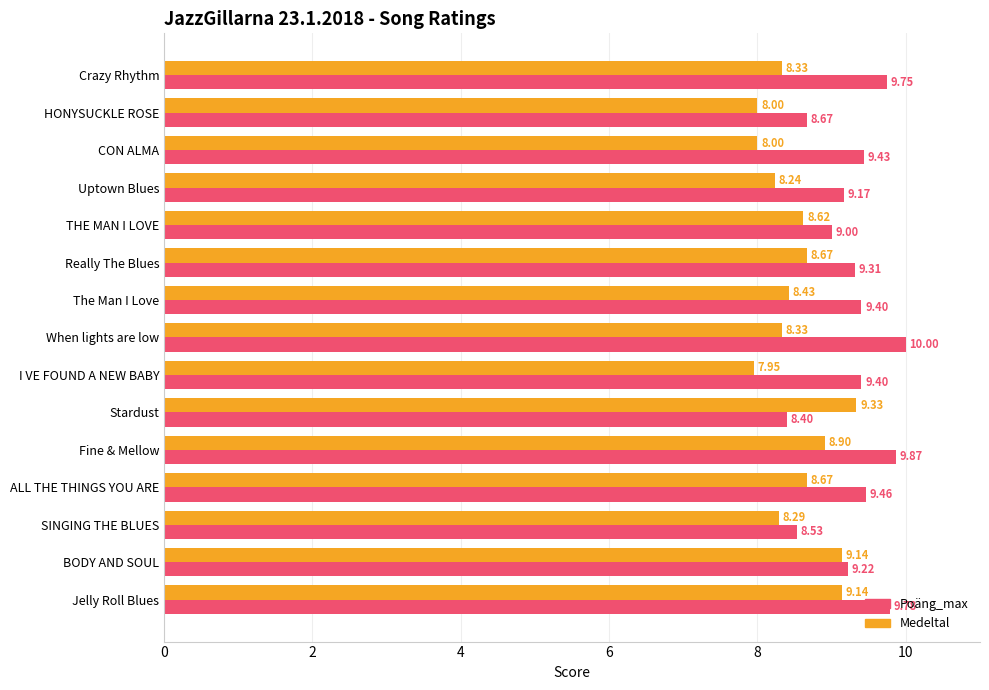

What is the lowest value of the Medeltal series?

8.0